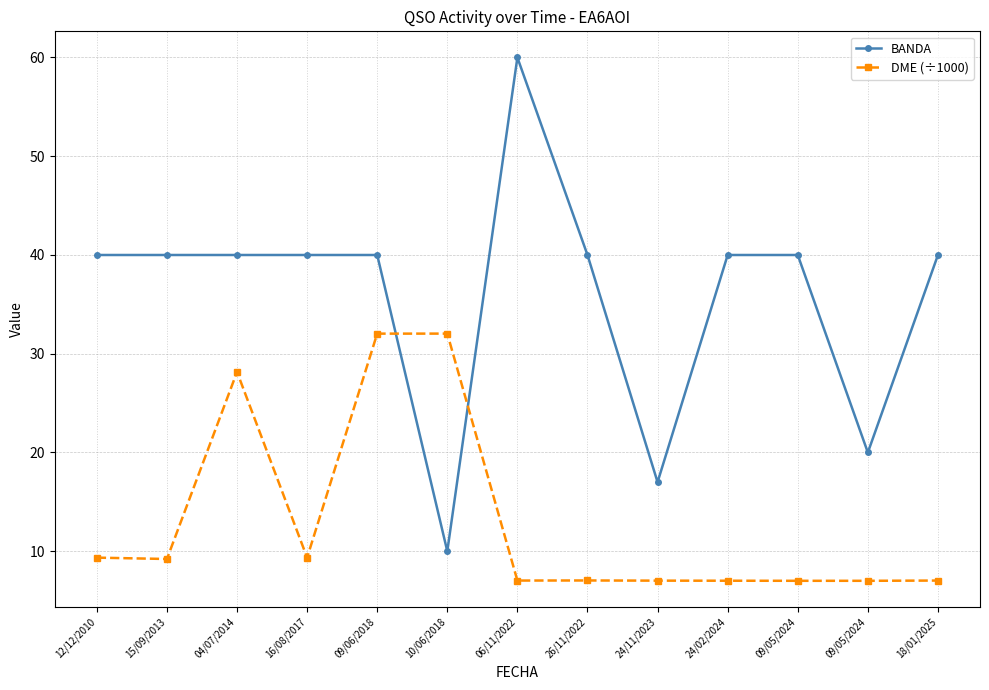

At how many categories does at least one series exceed 33?

10